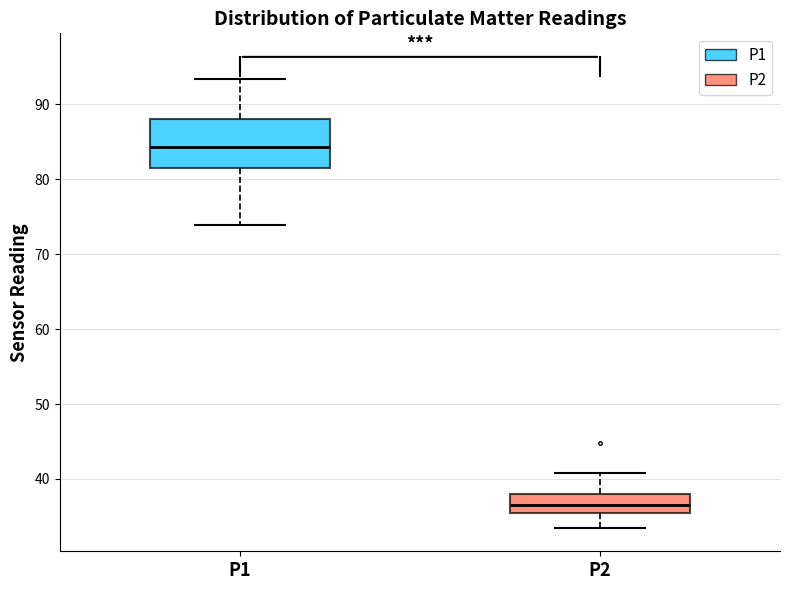

Reading left to right, read every box against the y-axis: the position of its median line, the range the box covers, and the ends of its whiskers. The values are not printed on the chart, so give them approximately, as read against the axis.

P1: median 84, box 82 to 88, whiskers 74 to 93
P2: median 37, box 36 to 38, whiskers 34 to 41